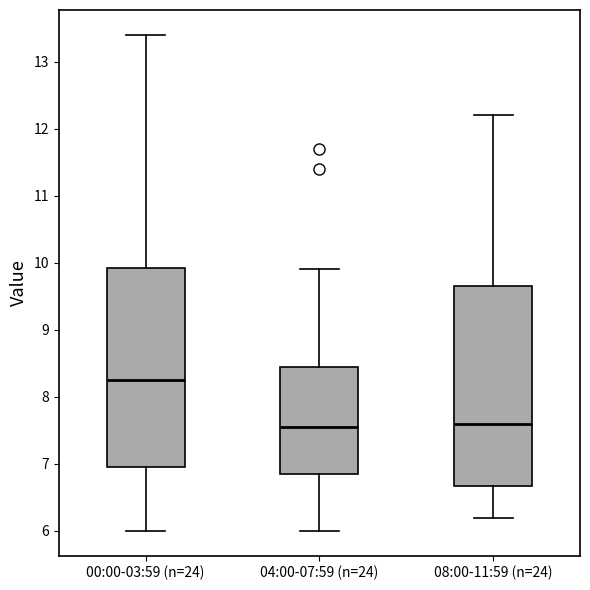

Reading left to right, transcribe this box plot: for each box, give where its median line is, the range the box spans, and where its two whiskers end, as read against the y-axis. The values are not printed on the chart, so give them approximately, as read against the axis.

00:00-03:59 (n=24): median 8.3, box 7.0 to 9.9, whiskers 6.0 to 13.4
04:00-07:59 (n=24): median 7.6, box 6.9 to 8.5, whiskers 6.0 to 9.9
08:00-11:59 (n=24): median 7.6, box 6.7 to 9.7, whiskers 6.2 to 12.2